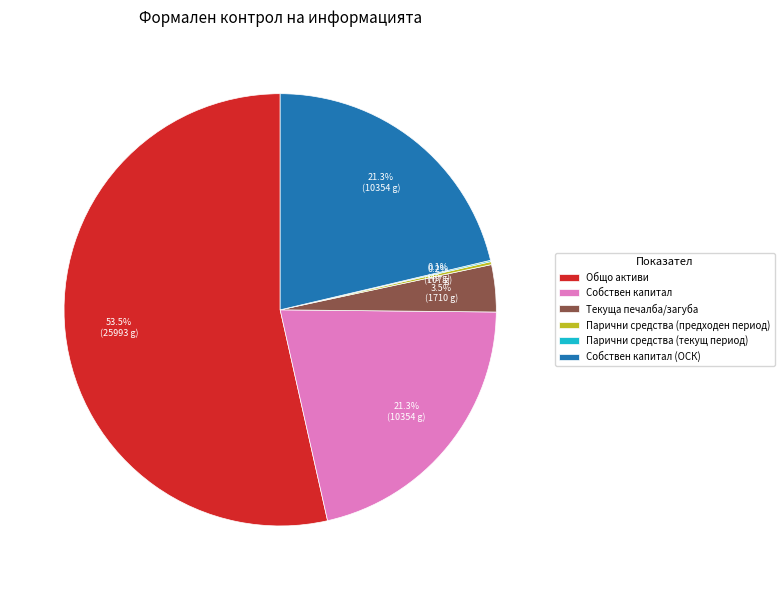

Do Собствен капитал (ОСК) and Собствен капитал together represent more than half of the pie?

No